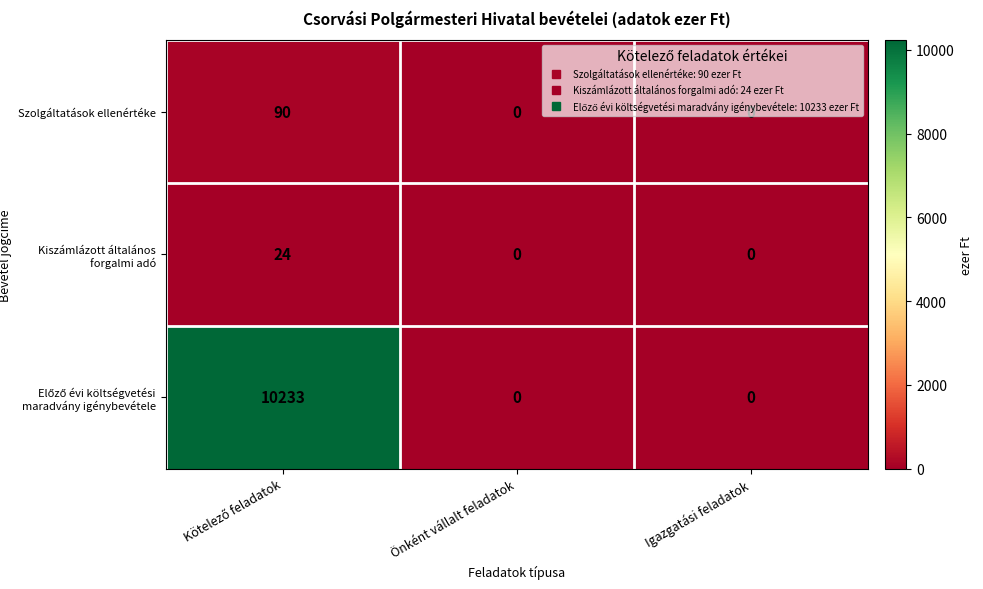

The Kiszámlázott általános forgalmi adó series shows 8 at Önként vállalt feladatok. True or false?

False